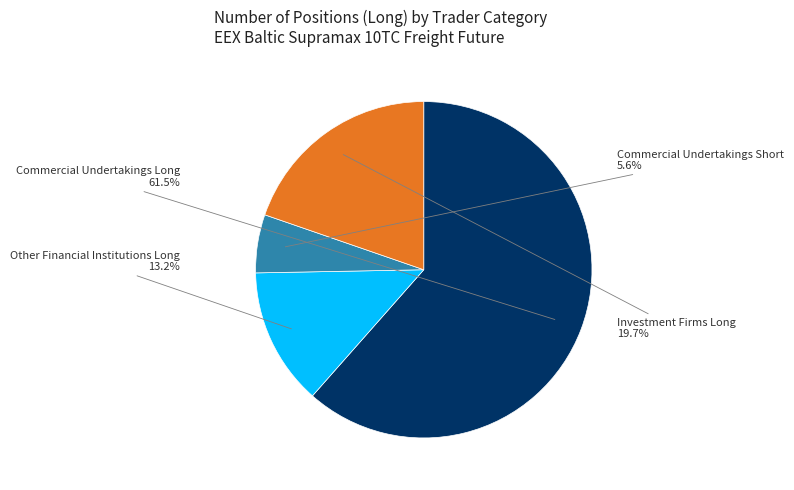

How many segments does this pie chart have?

4